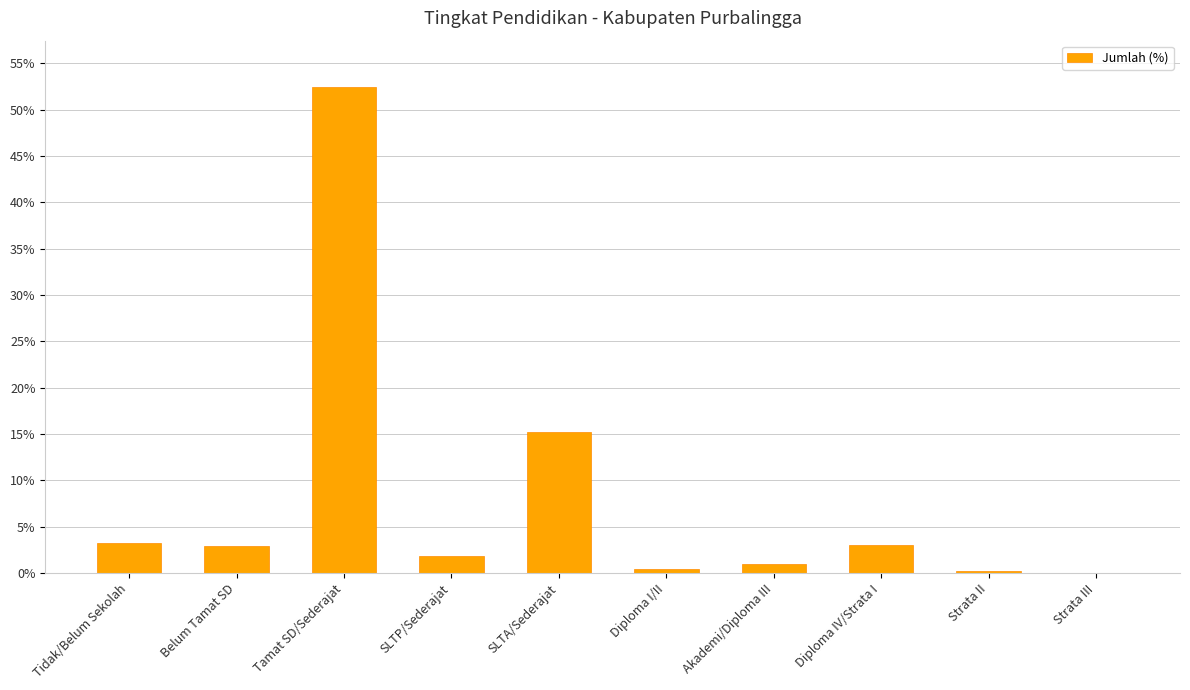

Are the bars horizontal?

No